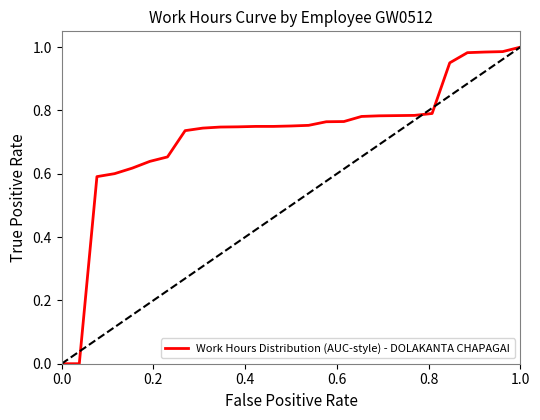

Does the chart display data point markers on the line(s)?

No